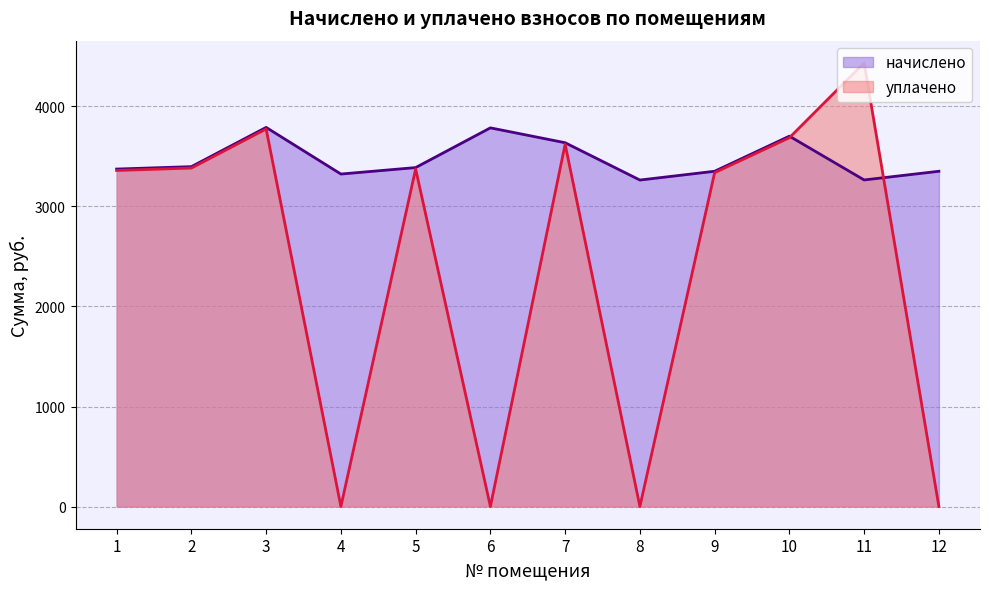

What is the maximum value shown in the chart?

4435.9